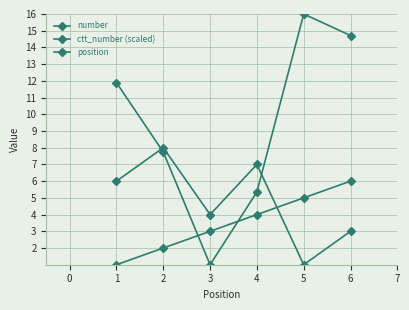

Does the chart have visible grid lines?

Yes